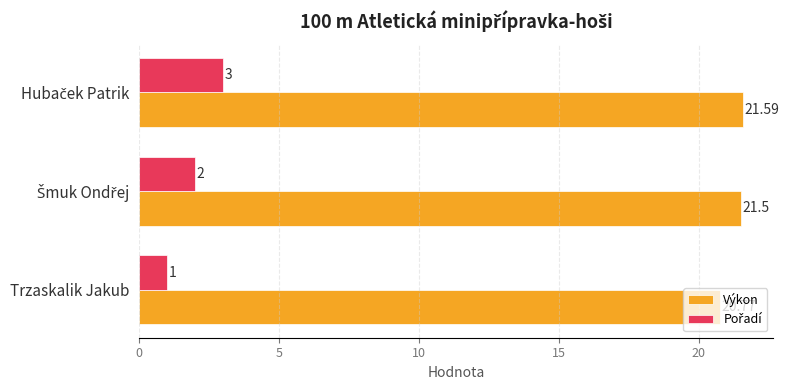

At how many categories does at least one series exceed 17?

3